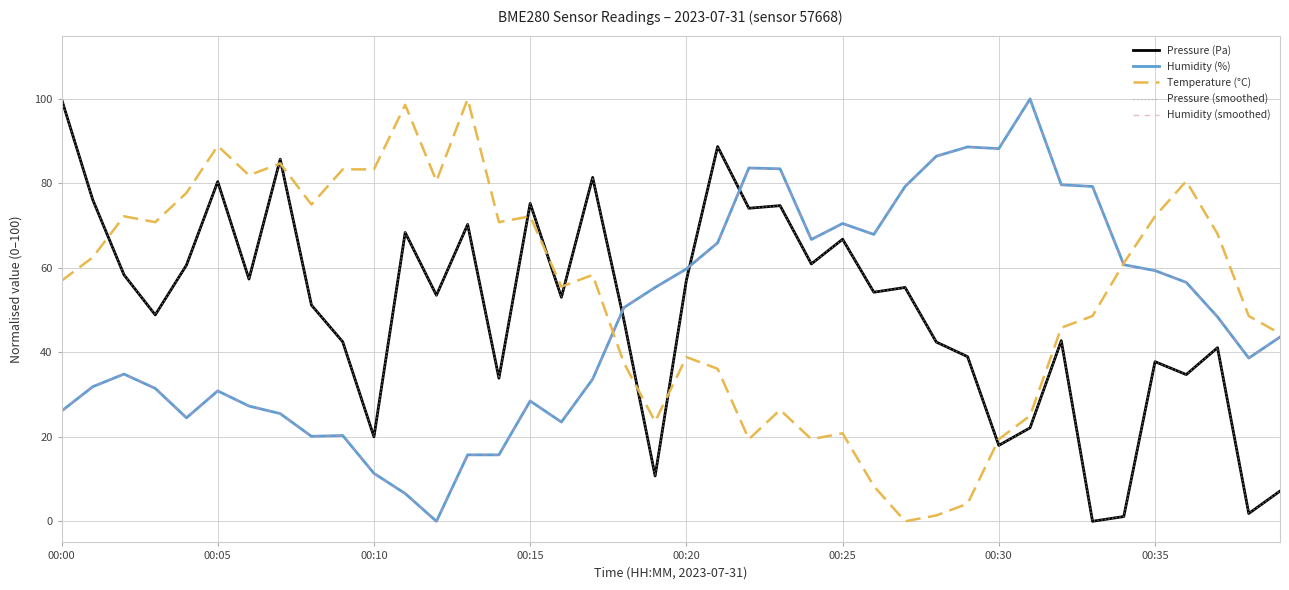

Which series has the largest range (max minus min)?

Pressure (Pa)